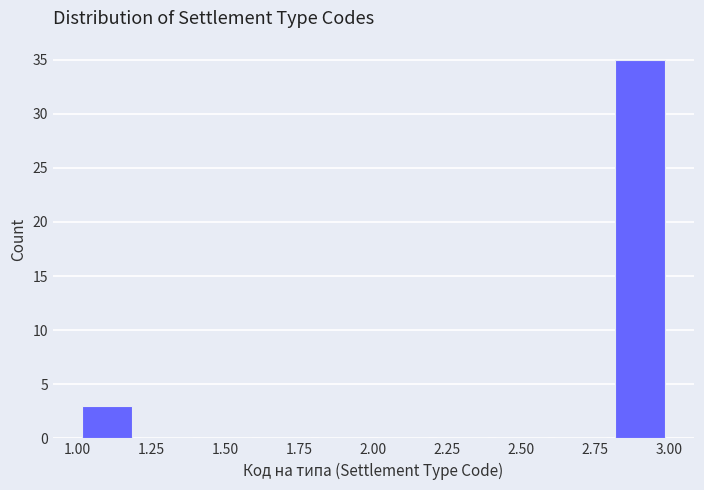

Reading left to right, list every bar in this chart as the range it spans on the x-axis followed by its height. The values are not printed on the chart, so give them approximately, as read against the axis.

1.0 to 1.2: 3
1.2 to 1.4: 0
1.4 to 1.6: 0
1.6 to 1.8: 0
1.8 to 2.0: 0
2.0 to 2.2: 0
2.2 to 2.4: 0
2.4 to 2.6: 0
2.6 to 2.8: 0
2.8 to 3.0: 35